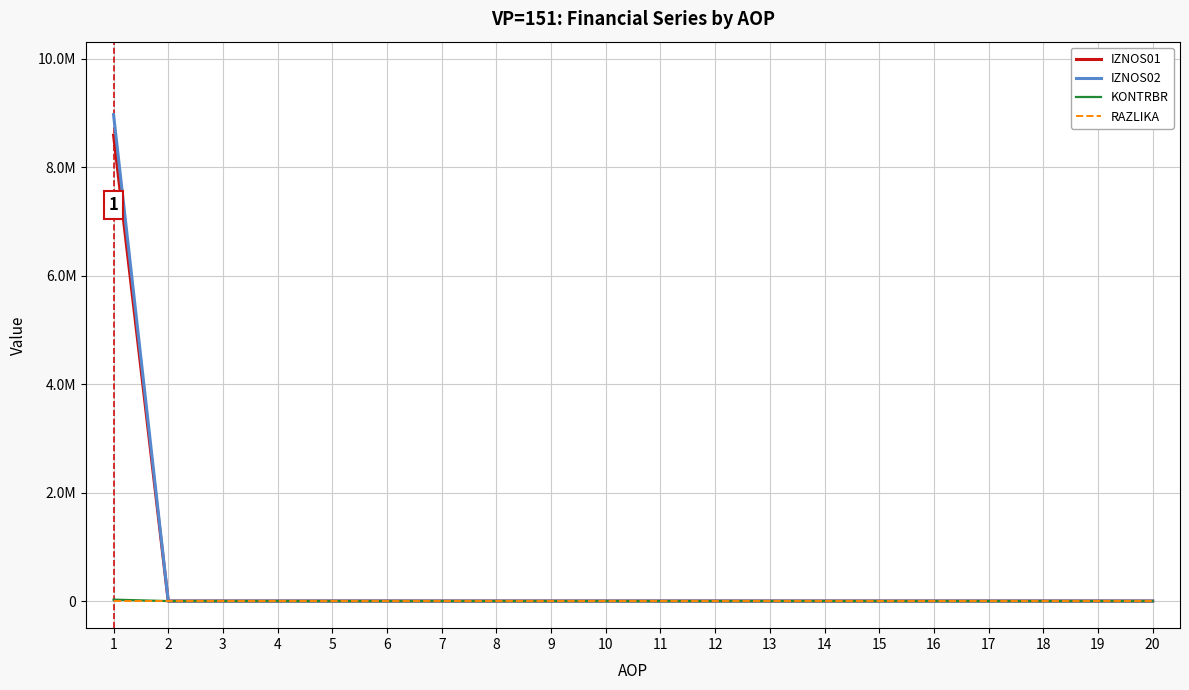

What are all the series names shown in the legend?

IZNOS01, IZNOS02, KONTRBR, RAZLIKA